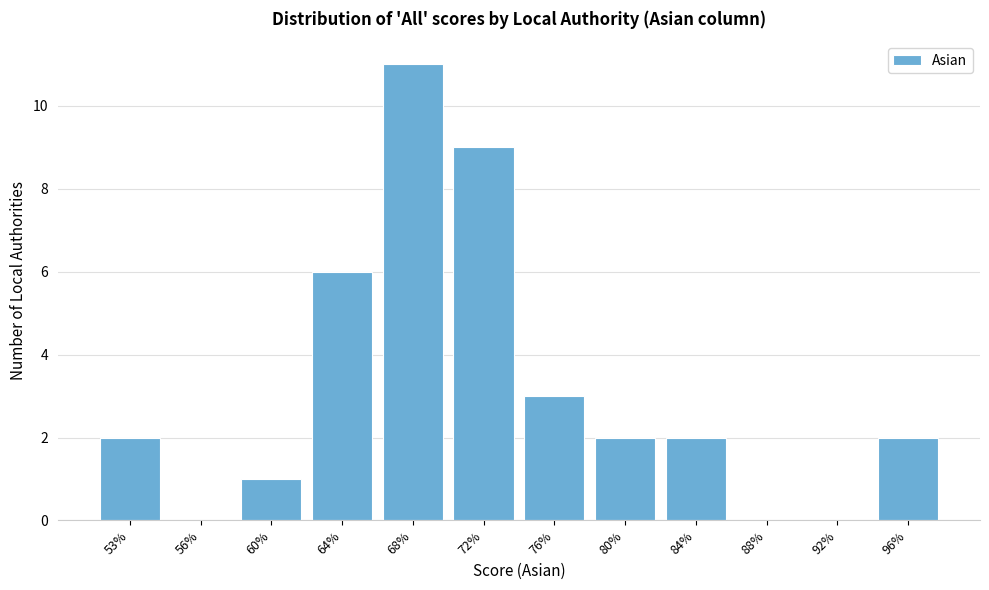

Reading right to left, list all the values displayed in this chart.

96%=2	92%=0	88%=0	84%=2	80%=2	76%=3	72%=9	68%=11	64%=6	60%=1	56%=0	53%=2